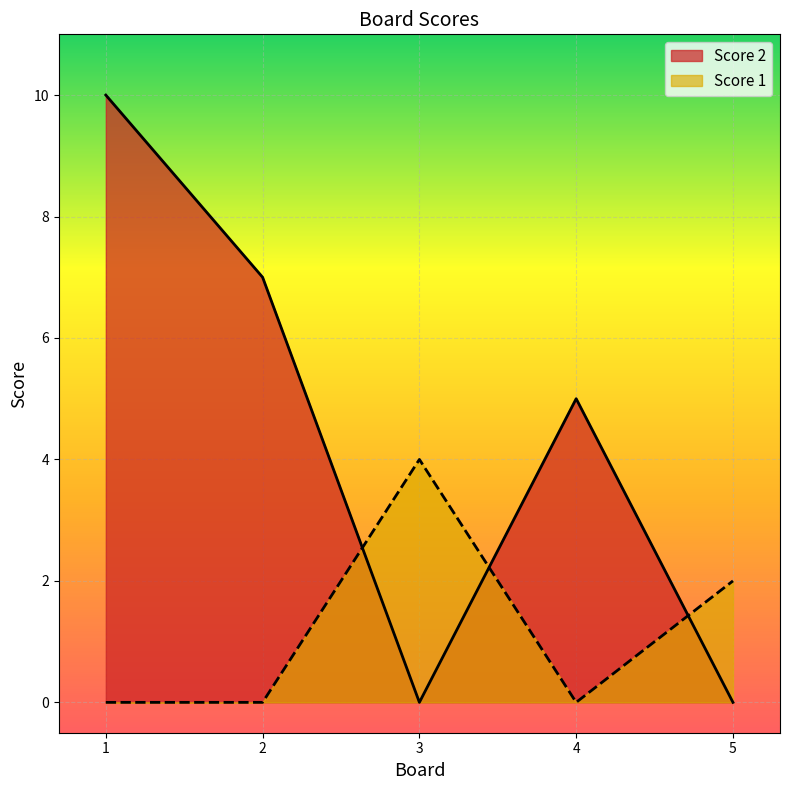

How many data points does each series have?

5